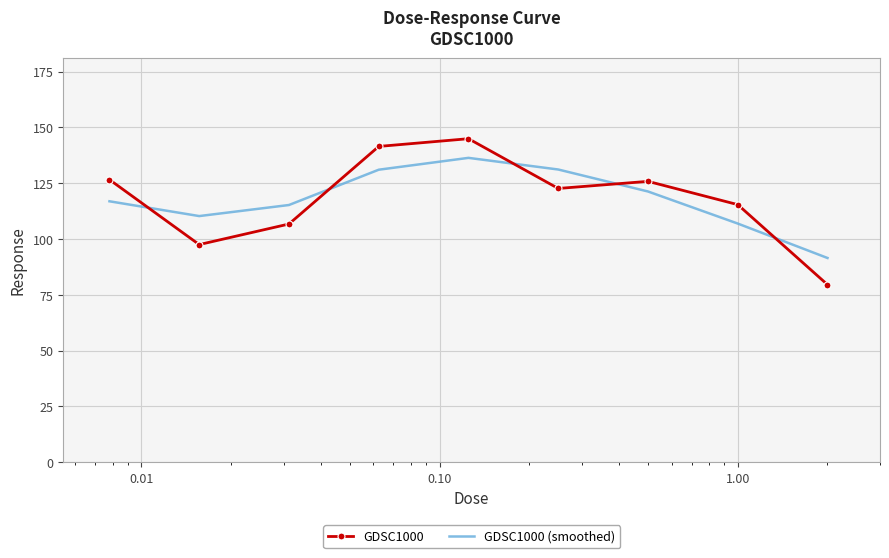

True or false: GDSC1000 and GDSC1000 (smoothed) cross at least once.

True